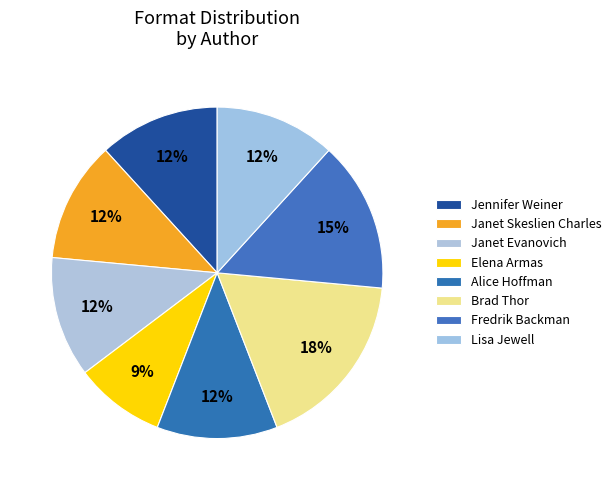

Which category has the biggest portion of the pie?

Brad Thor (Athena)